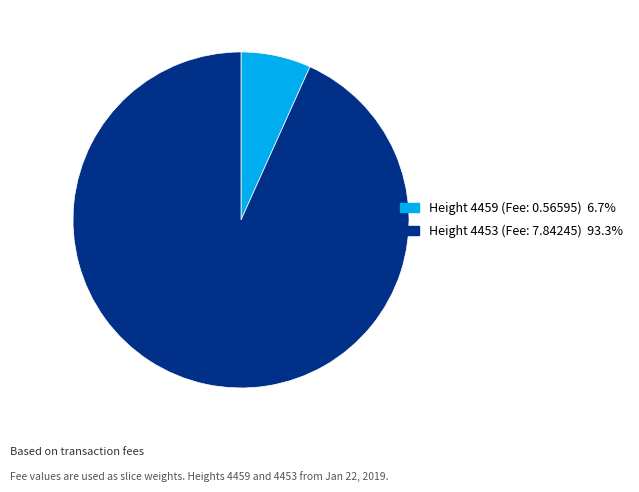

Count the number of slices in the pie.

2